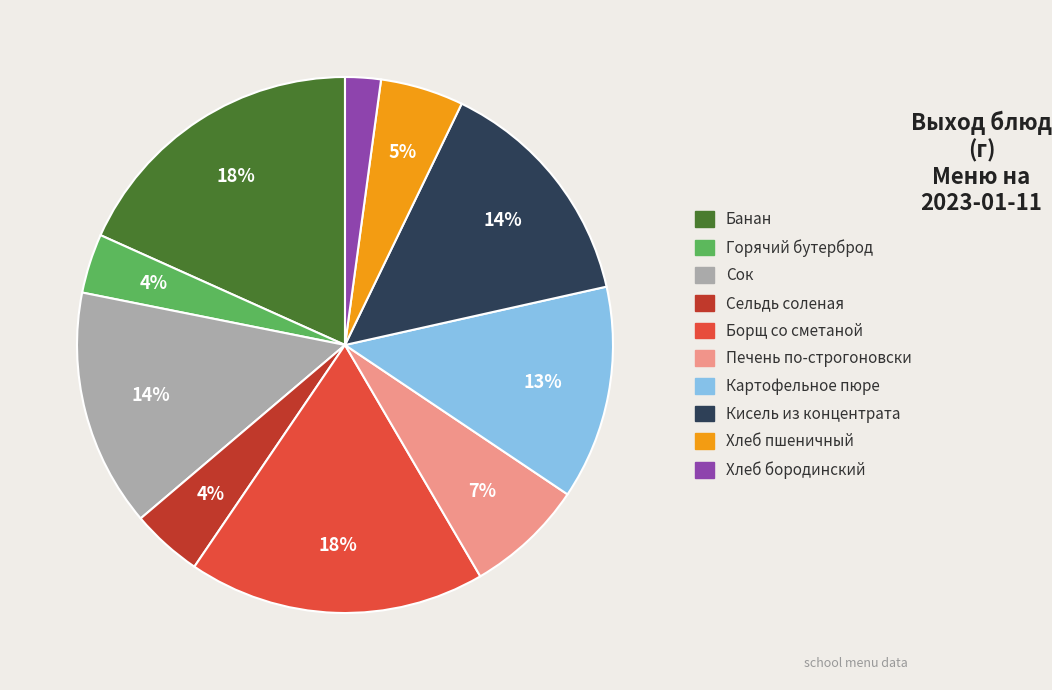

The Кисель из концентрата slice represents 23% of the pie. True or false?

False